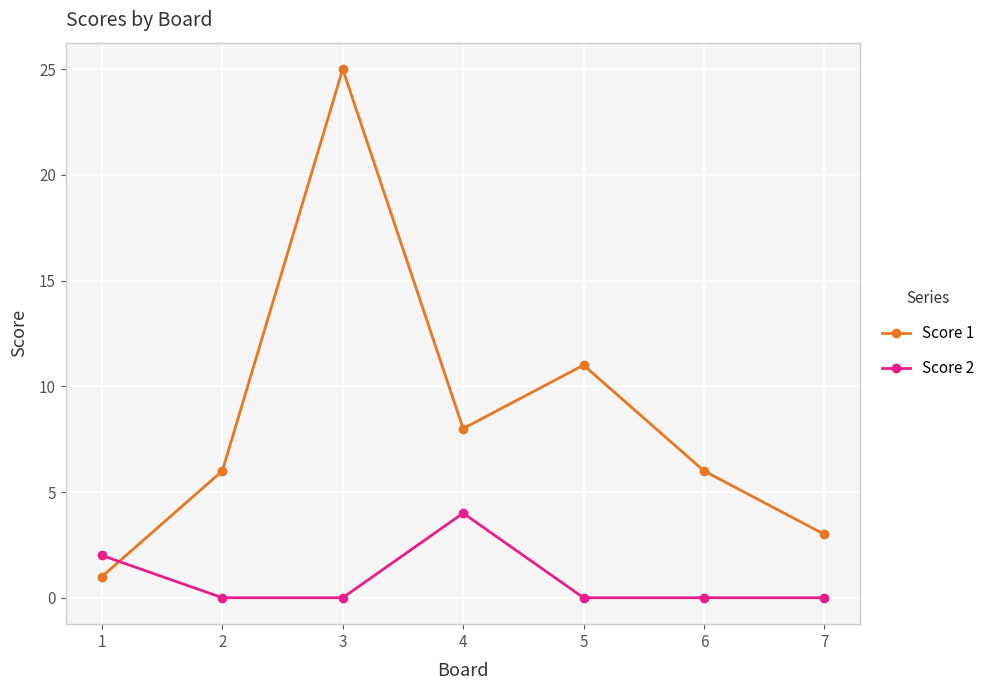

Is it true that Score 1 equals 35 at 3?

False